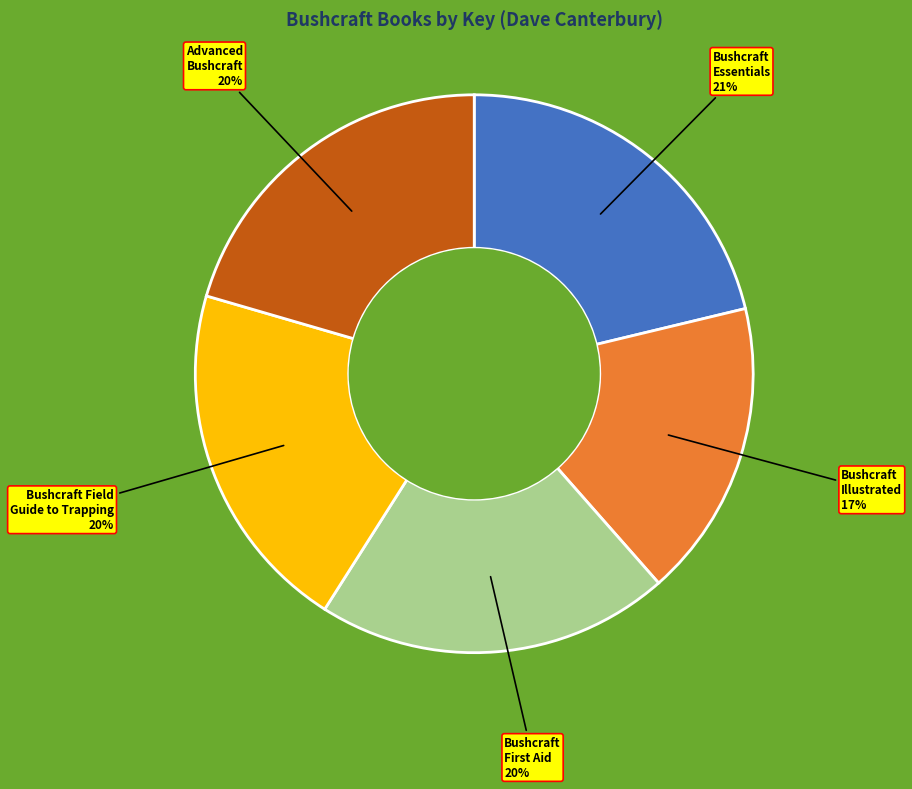

Is there a majority slice in this chart?

No